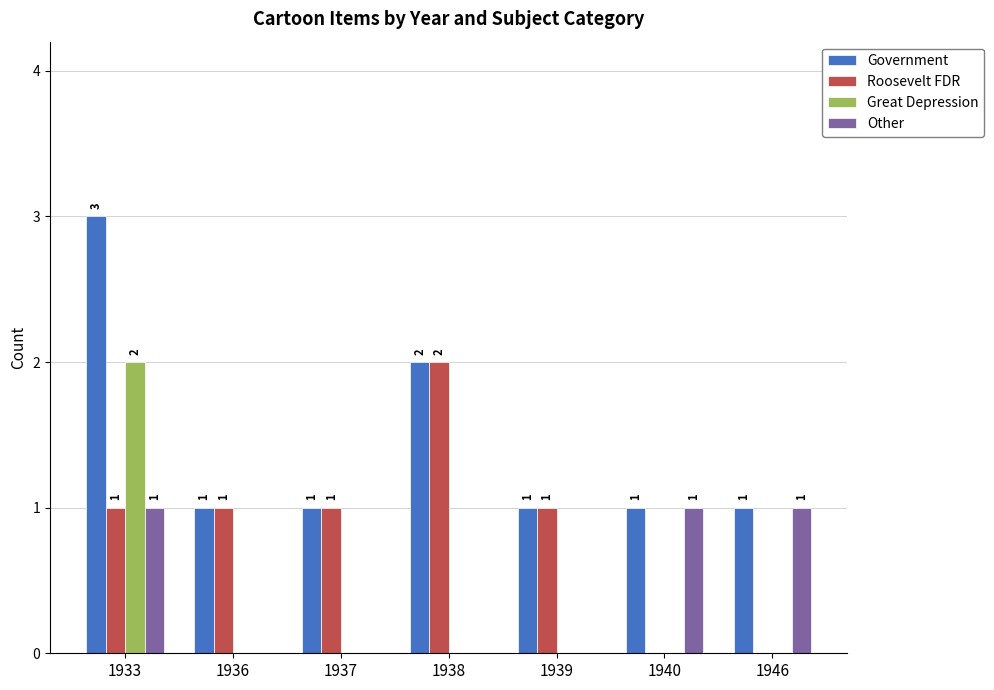

How many groups of bars are there?

7